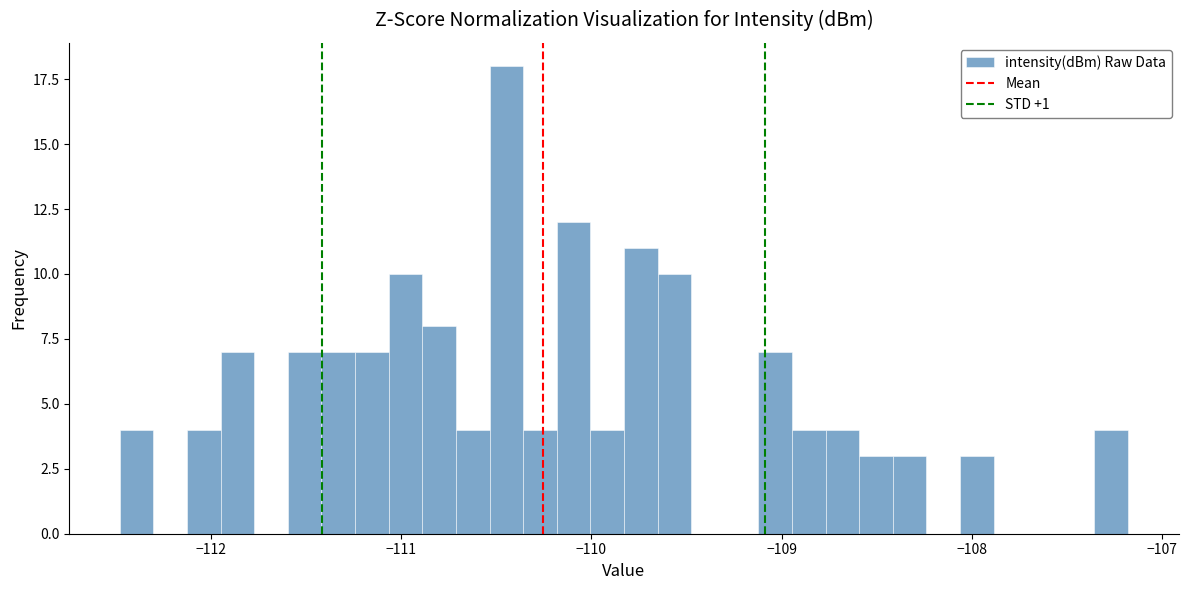

Around what value on the x-axis is the tallest bar? Give the approximate position of its centre, as read against the axis.

-110.4